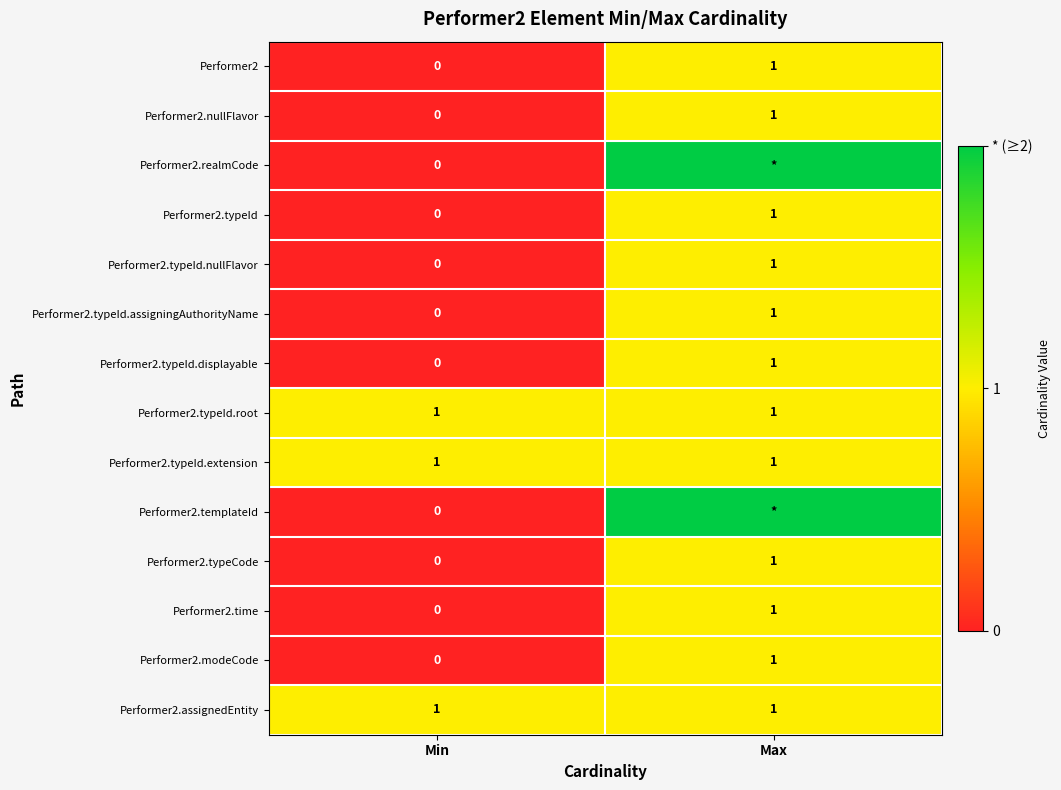

At which category does the chart reach its minimum across all series?

Min